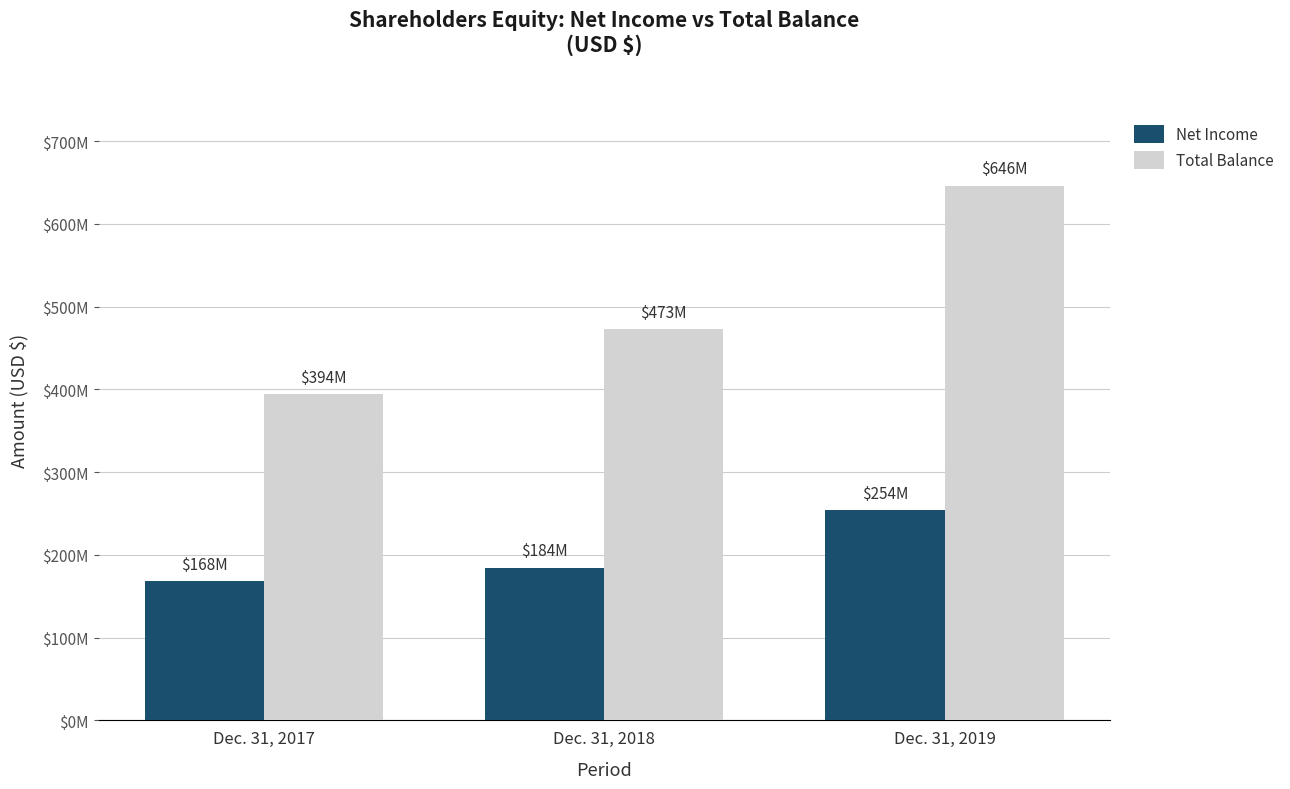

Reading left to right, extract all data points from this chart.

Net Income: Dec. 31, 2017=168000000	Dec. 31, 2018=184400000	Dec. 31, 2019=254400000
Total Balance: Dec. 31, 2017=394200000	Dec. 31, 2018=473200000	Dec. 31, 2019=646300000